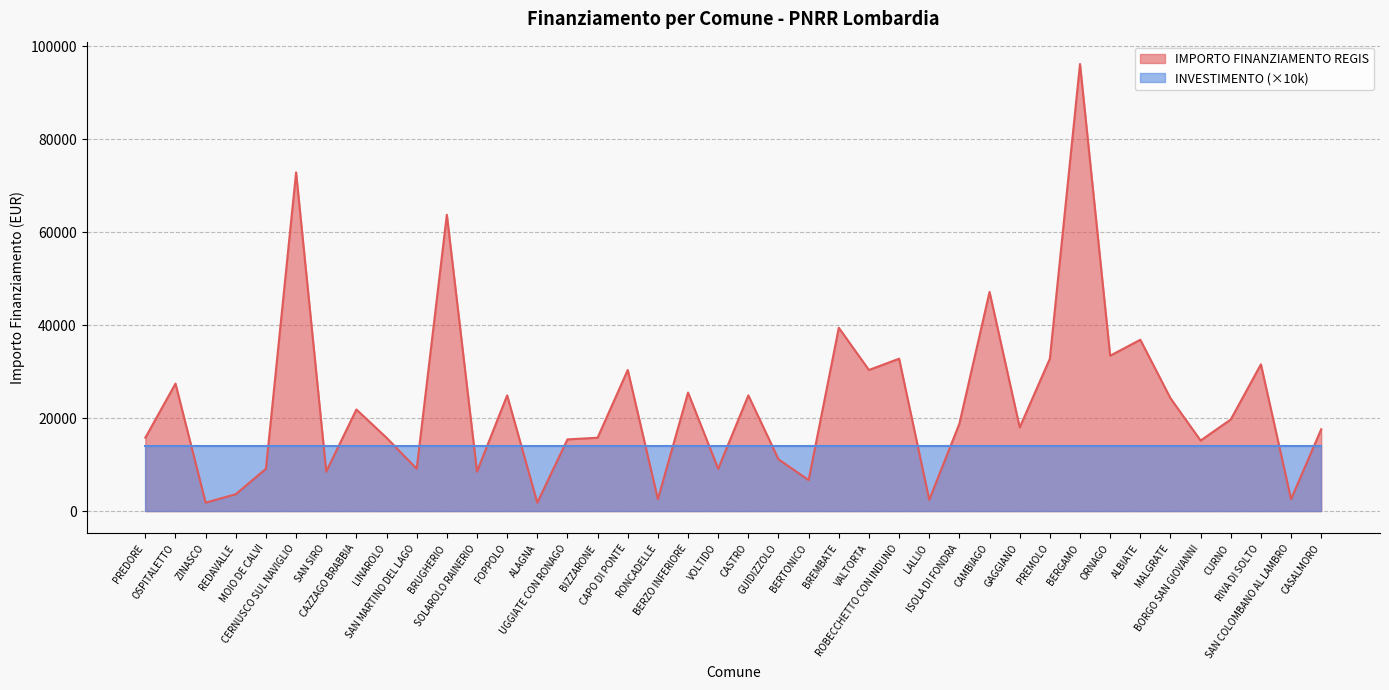

How many lines are shown in the chart?

2